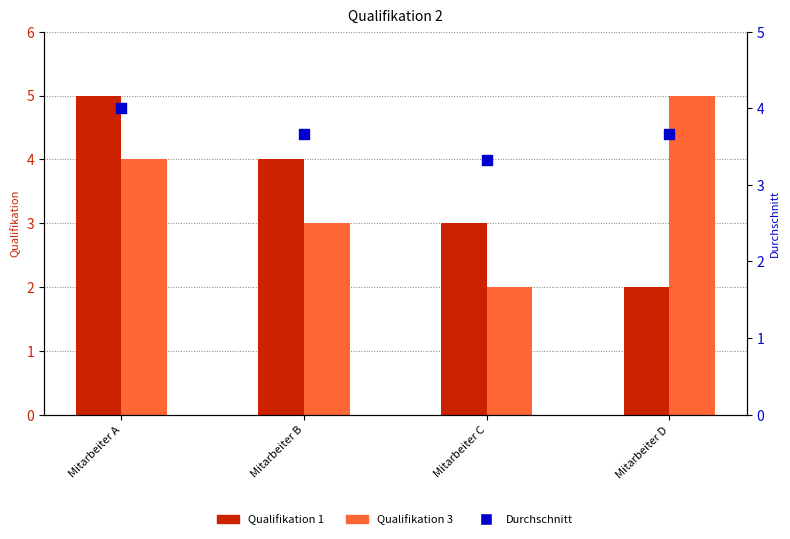

Which series contains the lowest Y value?

Qualifikation 1